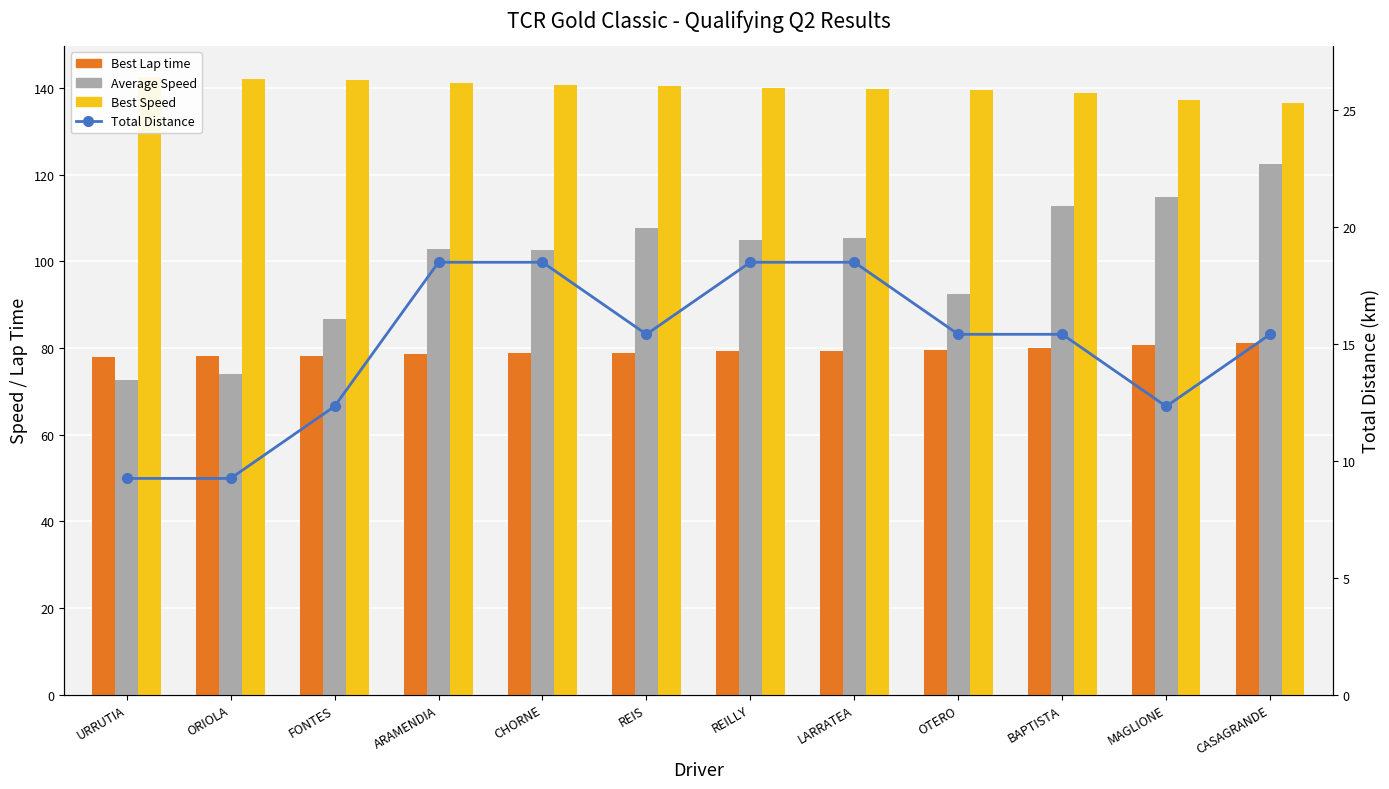

Reading right to left, list all the values displayed in this chart.

Best Lap time: CASAGRANDE=81.2	MAGLIONE=80.8	BAPTISTA=79.9	OTERO=79.5	LARRATEA=79.3	REILLY=79.2	REIS=78.9	CHORNE=78.9	ARAMENDIA=78.6	FONTES=78.2	ORIOLA=78.1	URRUTIA=77.8
Average Speed: CASAGRANDE=122.5	MAGLIONE=114.8	BAPTISTA=112.8	OTERO=92.4	LARRATEA=105.3	REILLY=104.9	REIS=107.6	CHORNE=102.5	ARAMENDIA=102.9	FONTES=86.6	ORIOLA=73.9	URRUTIA=72.6
Best Speed: CASAGRANDE=136.5	MAGLIONE=137.3	BAPTISTA=138.7	OTERO=139.6	LARRATEA=139.8	REILLY=140.0	REIS=140.6	CHORNE=140.6	ARAMENDIA=141.1	FONTES=141.7	ORIOLA=142.0	URRUTIA=142.5
Total Distance: CASAGRANDE=15.4	MAGLIONE=12.3	BAPTISTA=15.4	OTERO=15.4	LARRATEA=18.5	REILLY=18.5	REIS=15.4	CHORNE=18.5	ARAMENDIA=18.5	FONTES=12.3	ORIOLA=9.2	URRUTIA=9.2